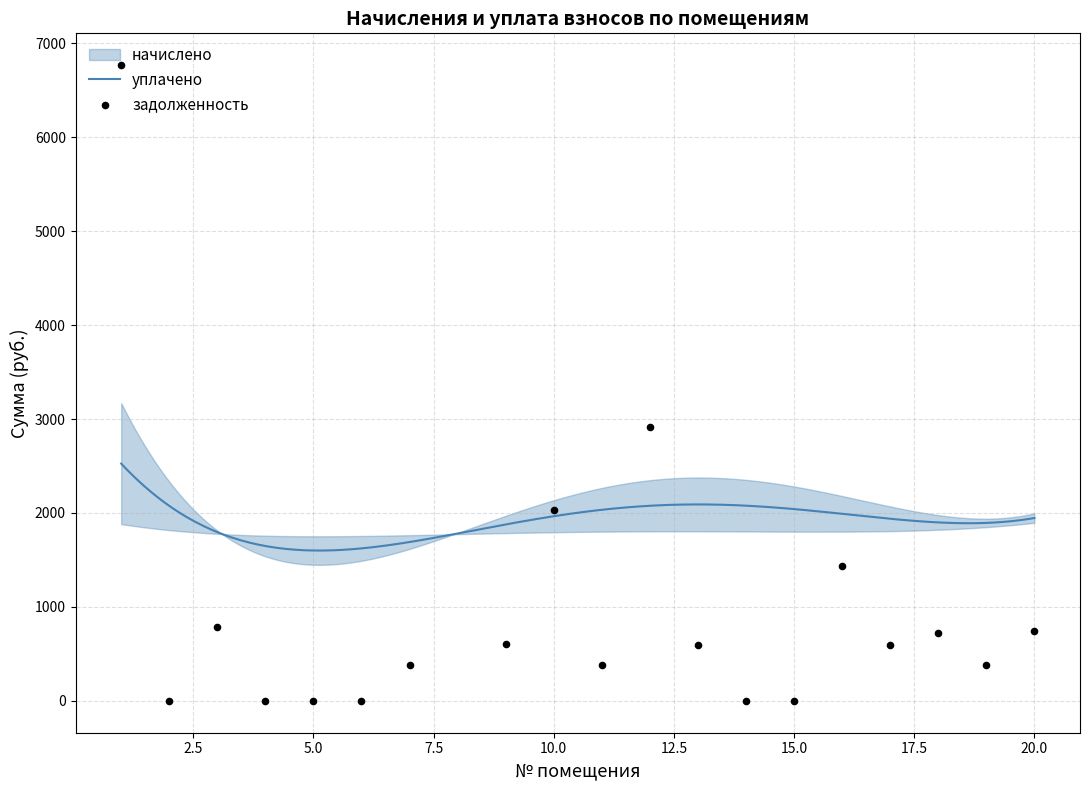

Which series reaches the minimum Y coordinate?

задолженность